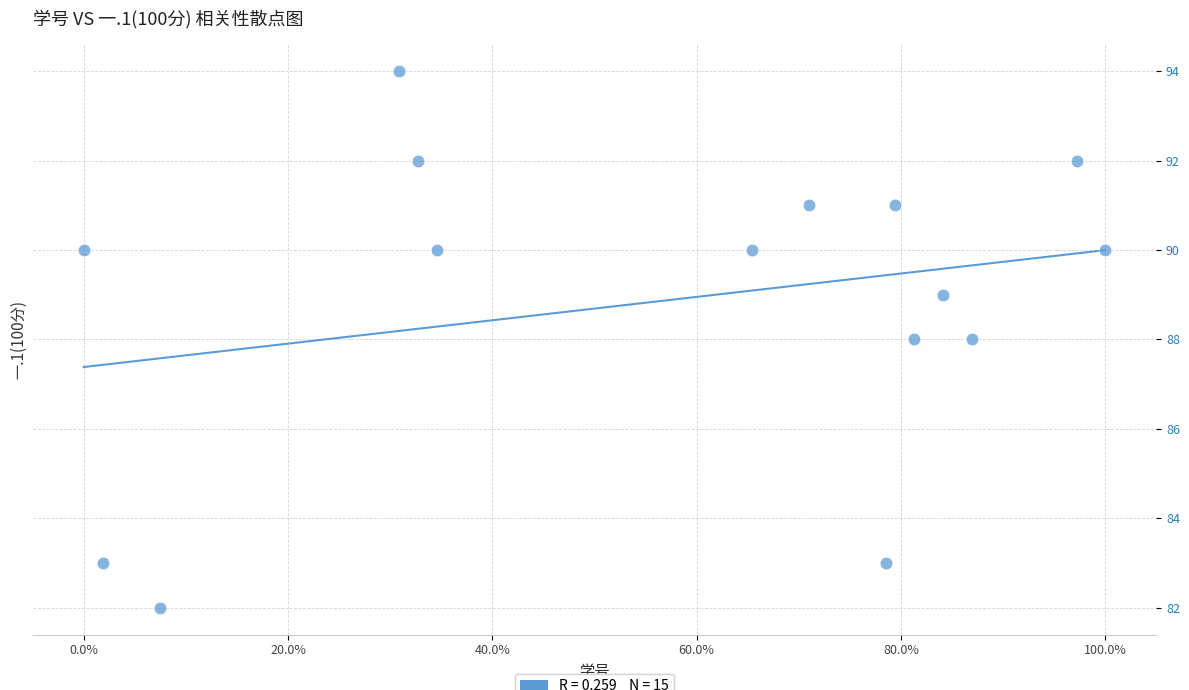

What is the range of Y values (max minus min)?

12